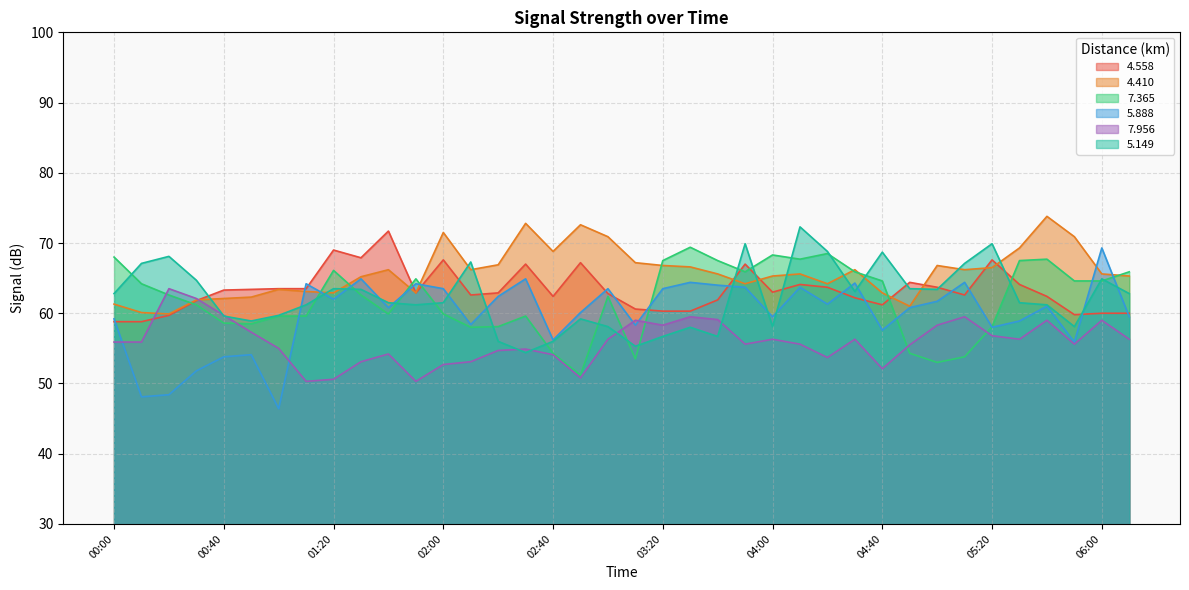

What is the difference between the second highest and minimum values in the   5.149 series?

15.5